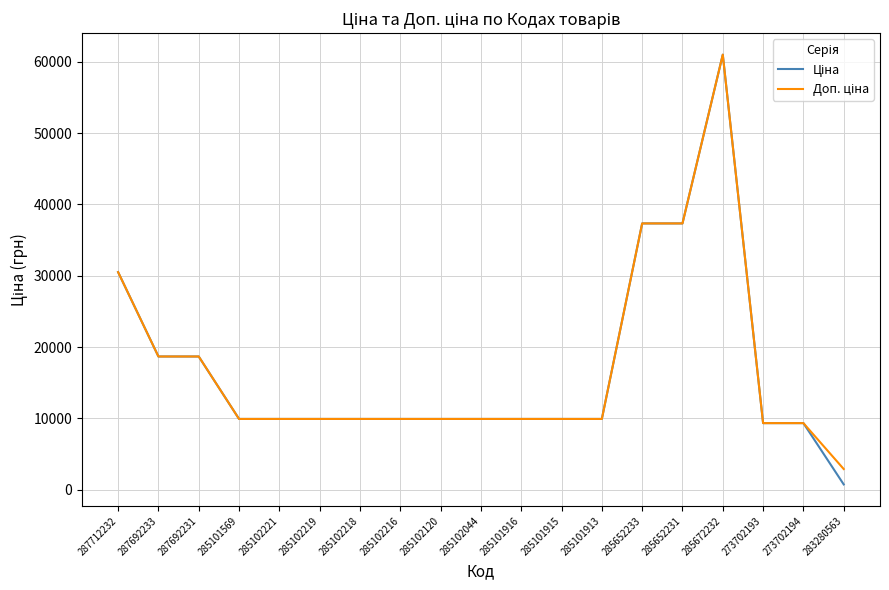

What is the greatest value displayed?

61024.7